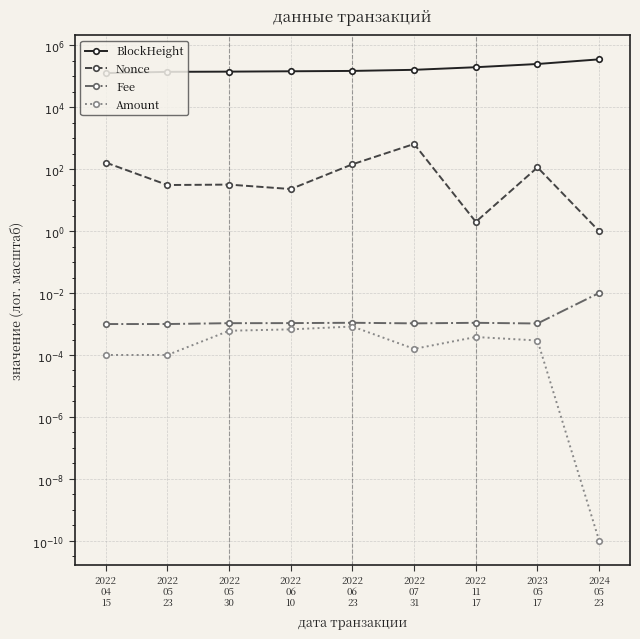

True or false: Fee and BlockHeight cross at least once.

False